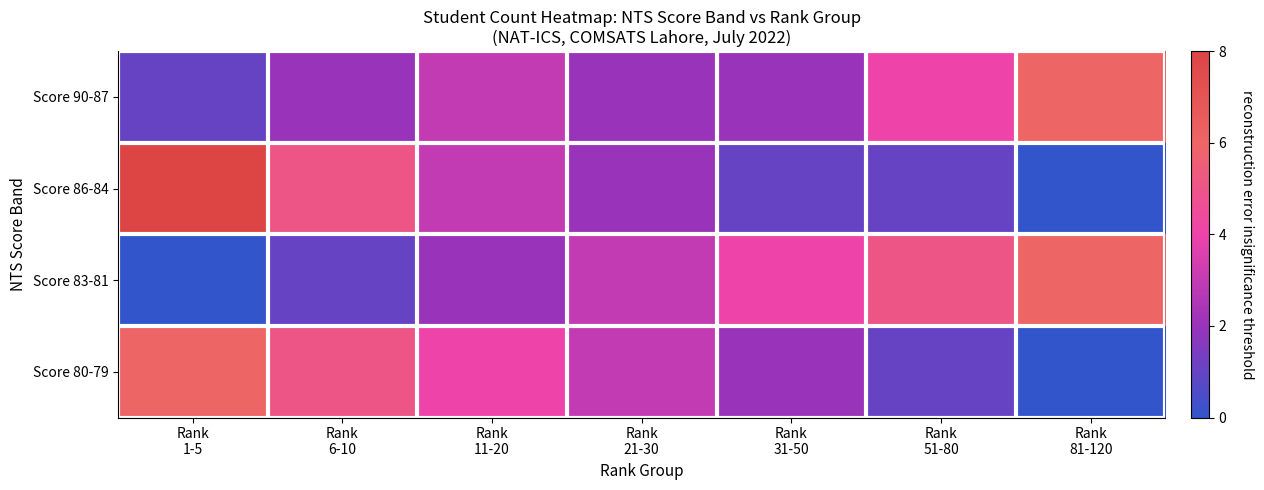

List the series in order of their peak value, lowest first.

Score 90-87, Score 83-81, Score 80-79, Score 86-84